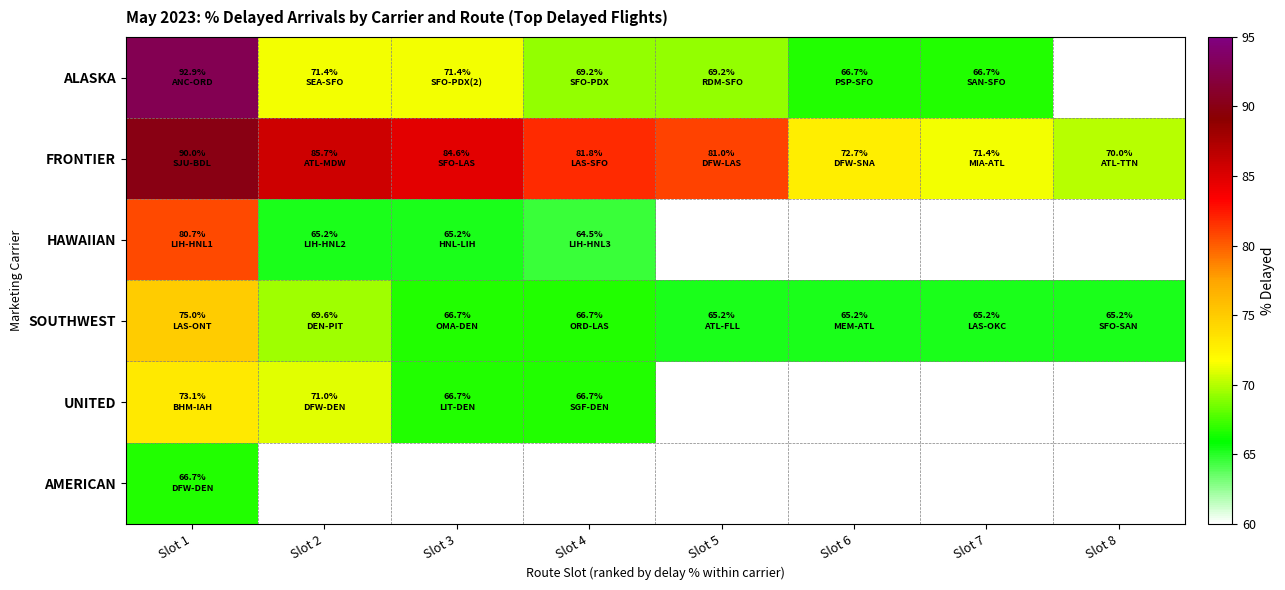

Which series has the widest spread of values?

ALASKA